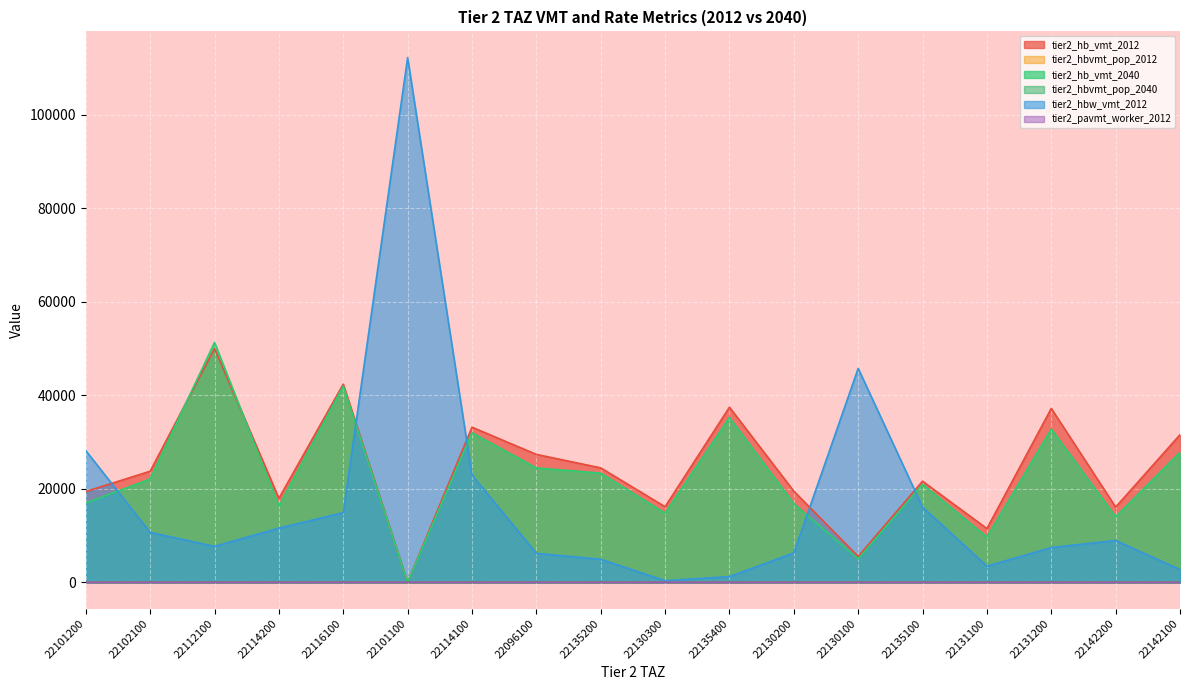

At which label does tier2_hbvmt_pop_2040 reach its peak?

22096100